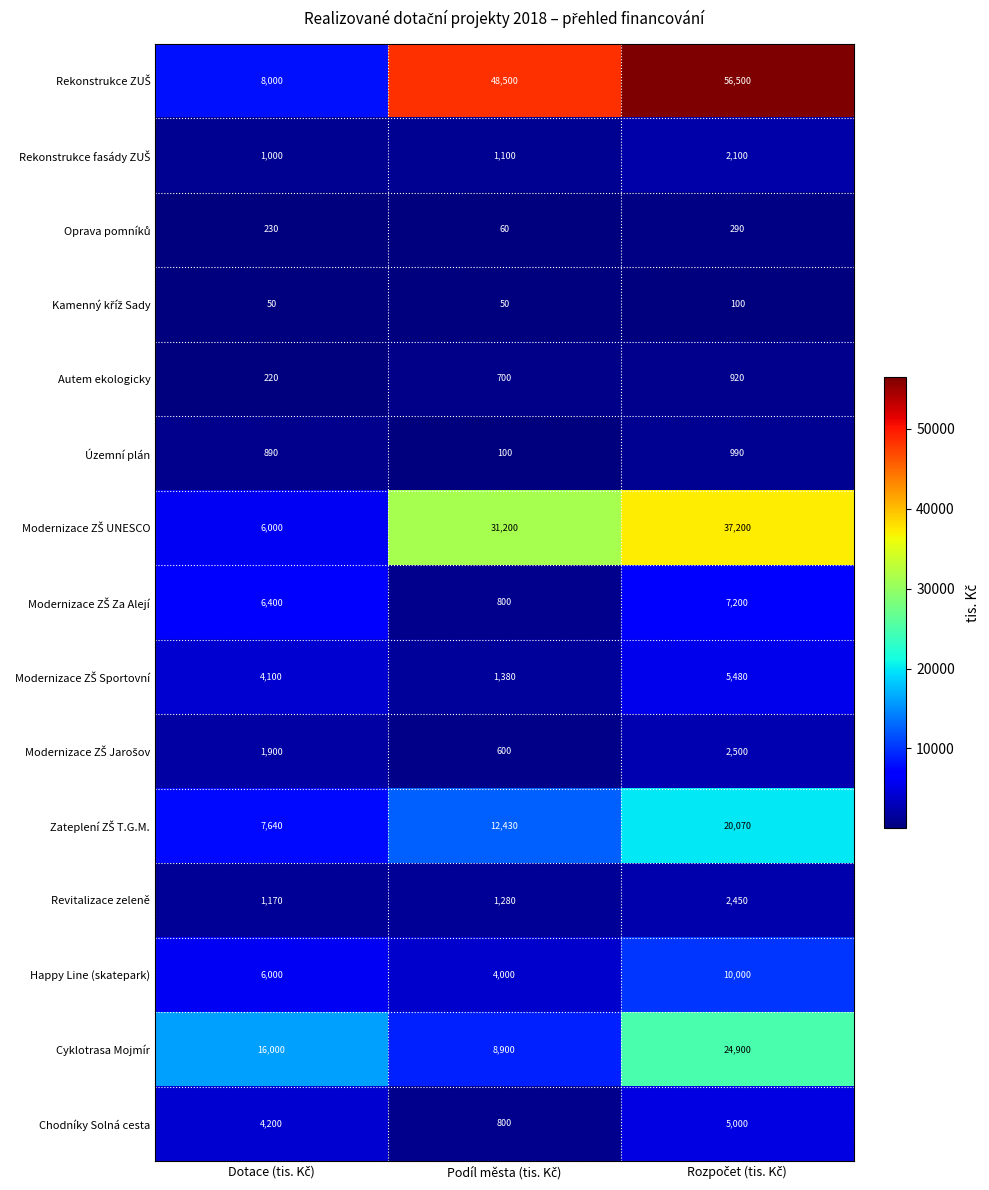

What is the smallest value displayed?

50